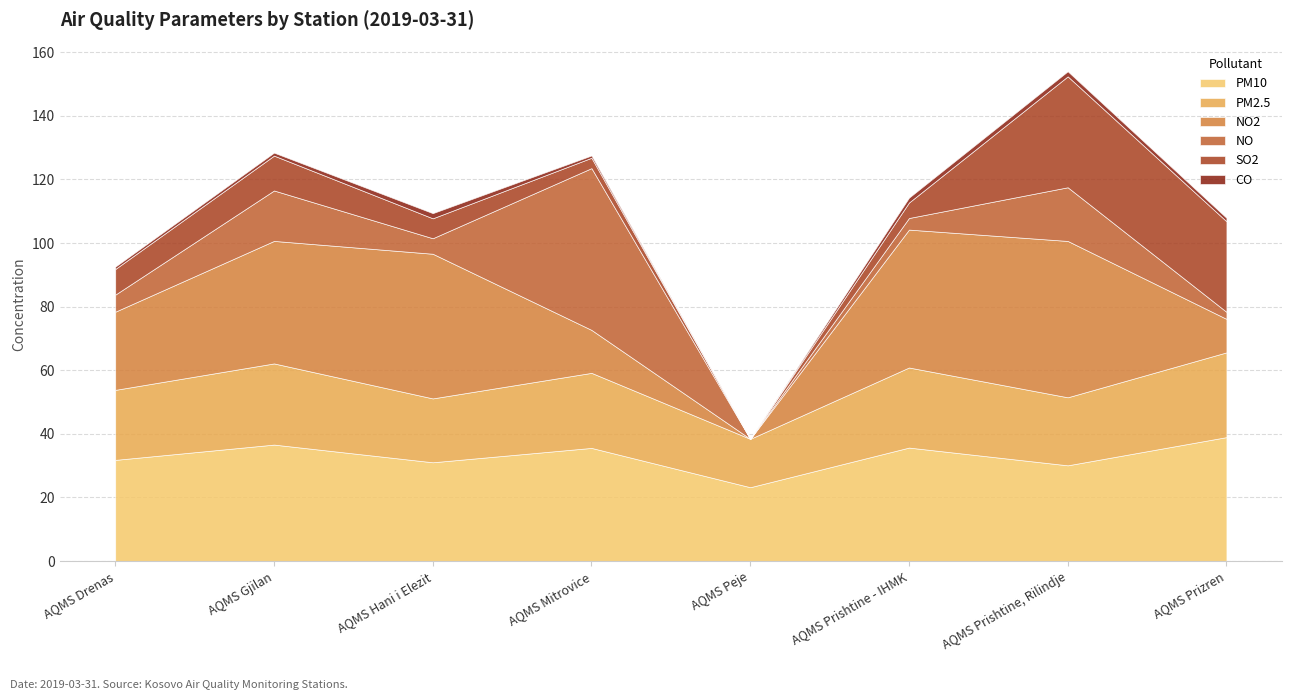

True or false: SO2 has a value of 9.8 at AQMS Hani i Elezit.

False